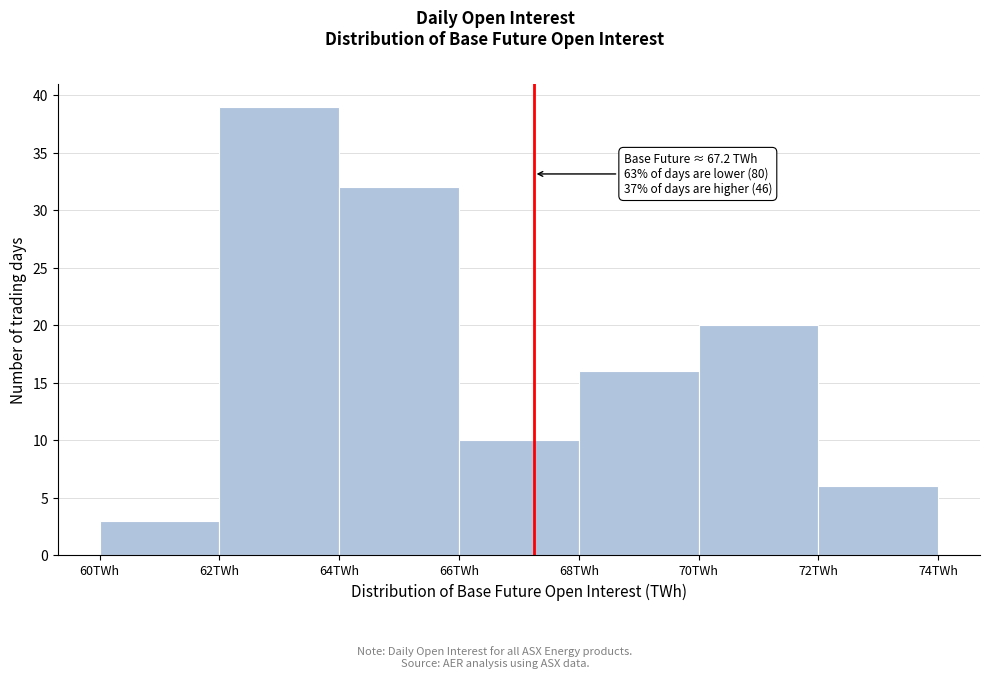

Over which range of the x-axis is the bar tallest?

62 to 64